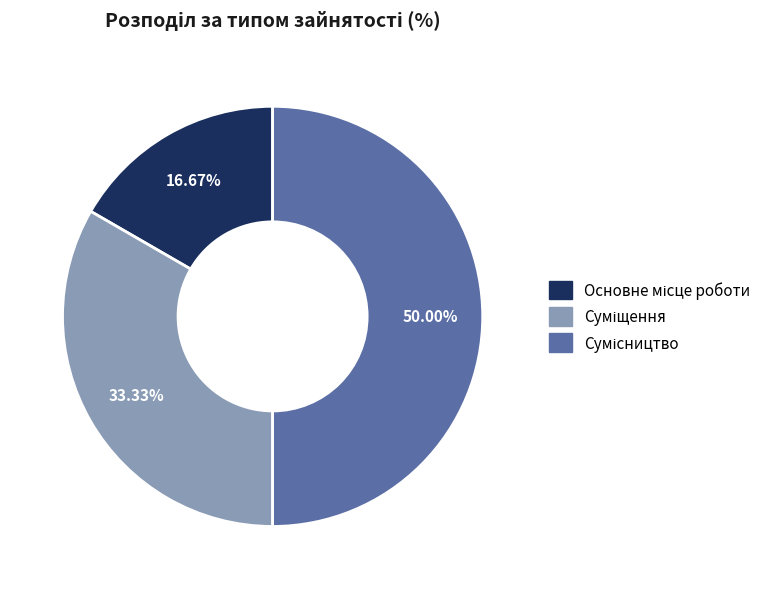

To the nearest percent, what is the average slice percentage?

33%